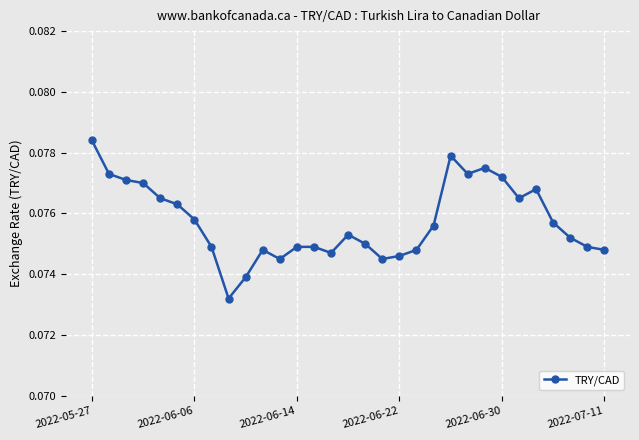

Count the values in the range 0 to 1.

31